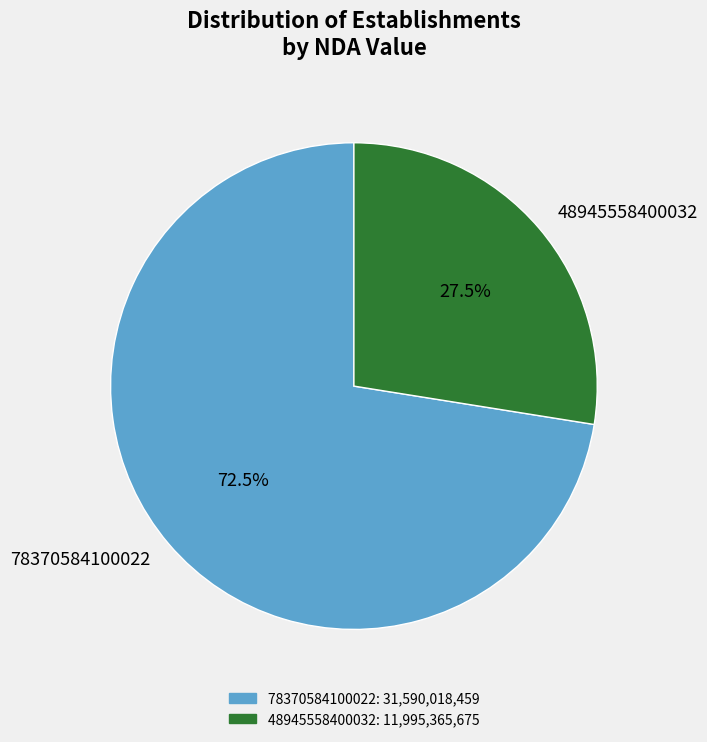

Does any single category account for the majority?

Yes